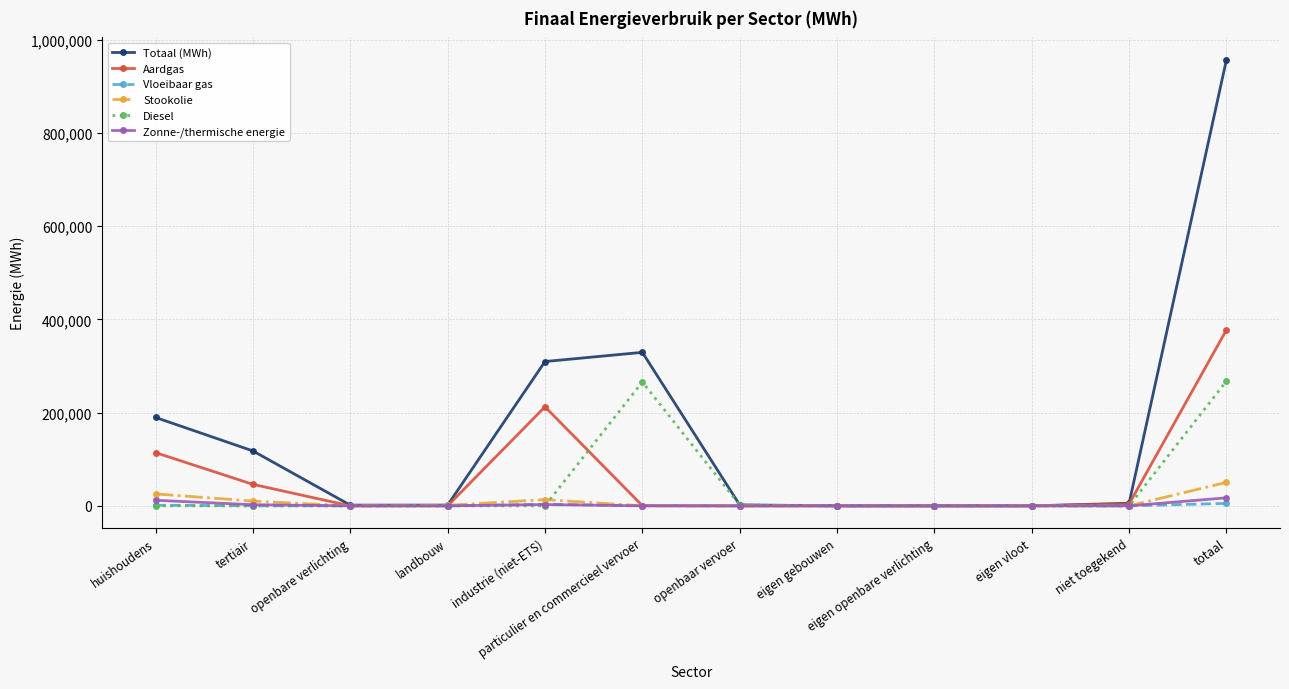

What position from the left is huishoudens?

1